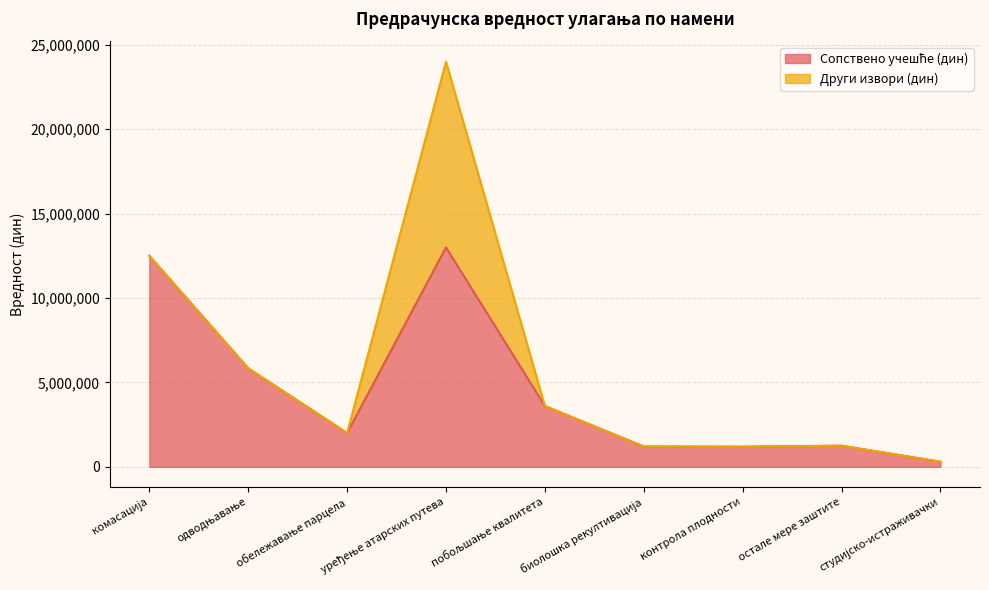

The chart shows a value of 13000000 at уређење атарских путева. True or false?

True